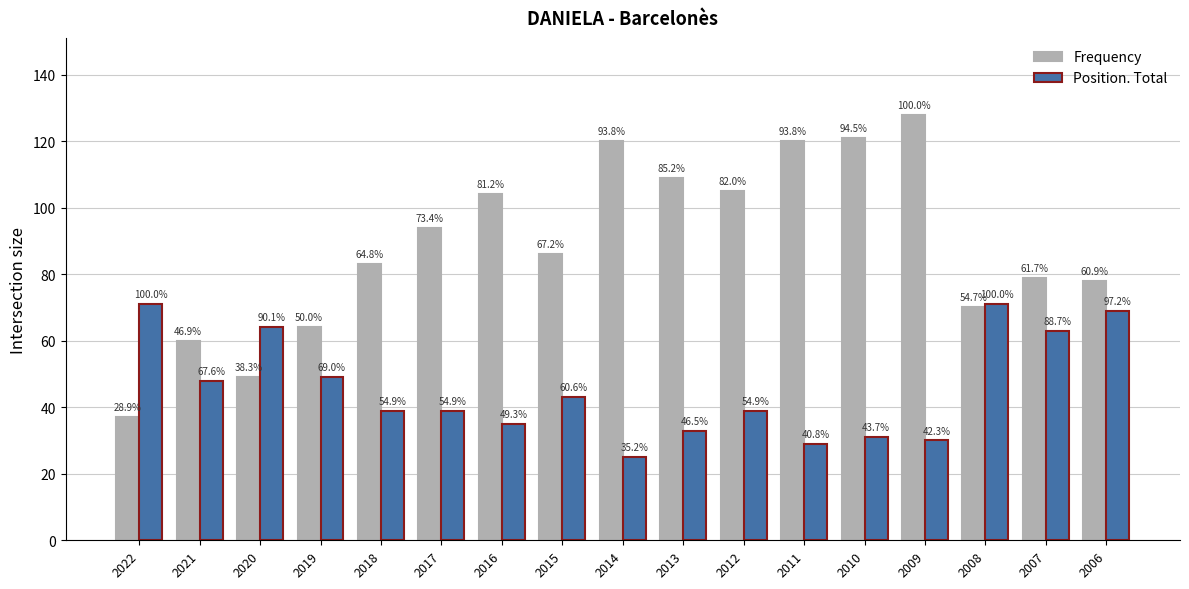

How many bars are there in each group?

2